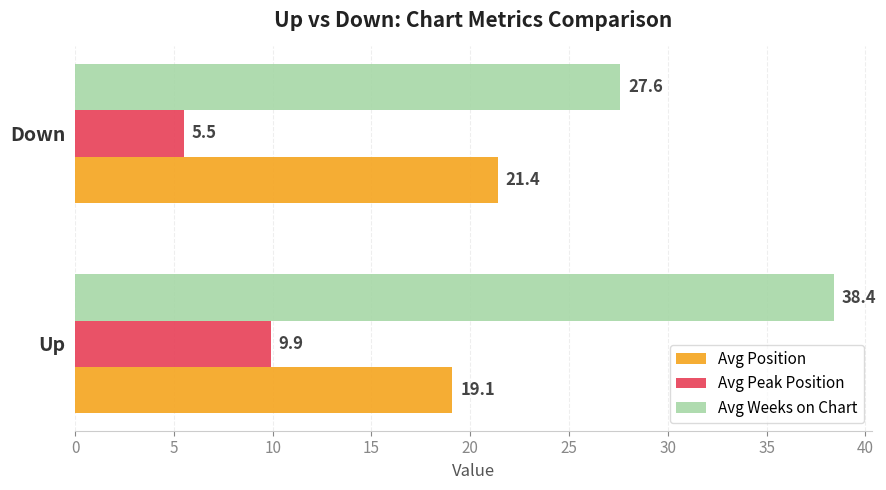

Rank the series by their maximum value, from highest to lowest.

Avg Weeks on Chart, Avg Position, Avg Peak Position